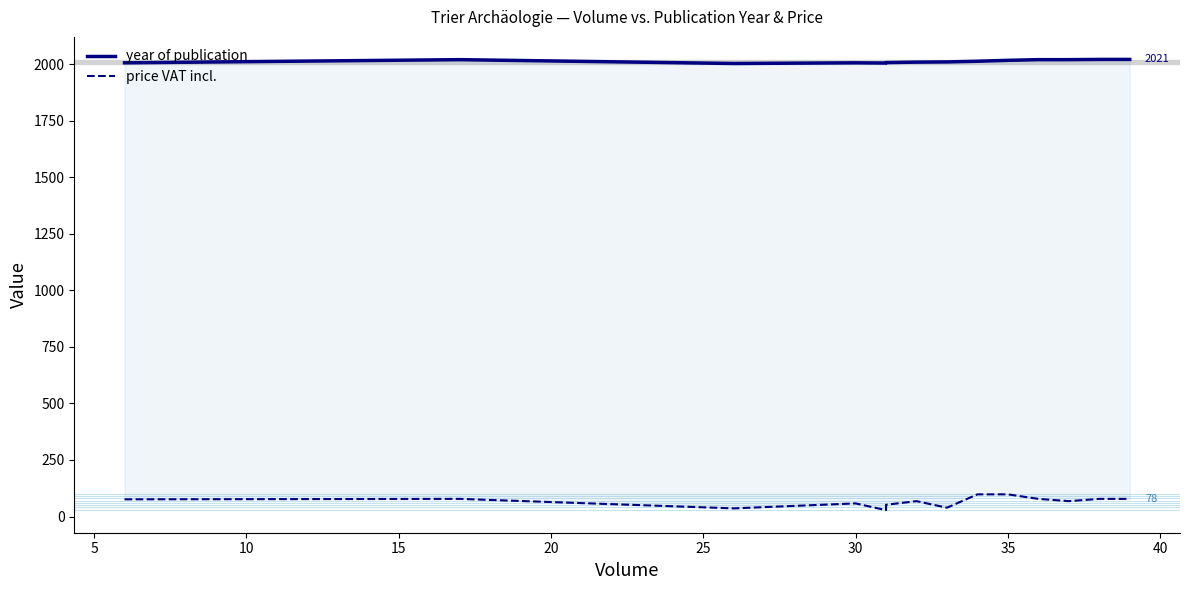

What is the difference between the highest and lowest values at 30?

1941